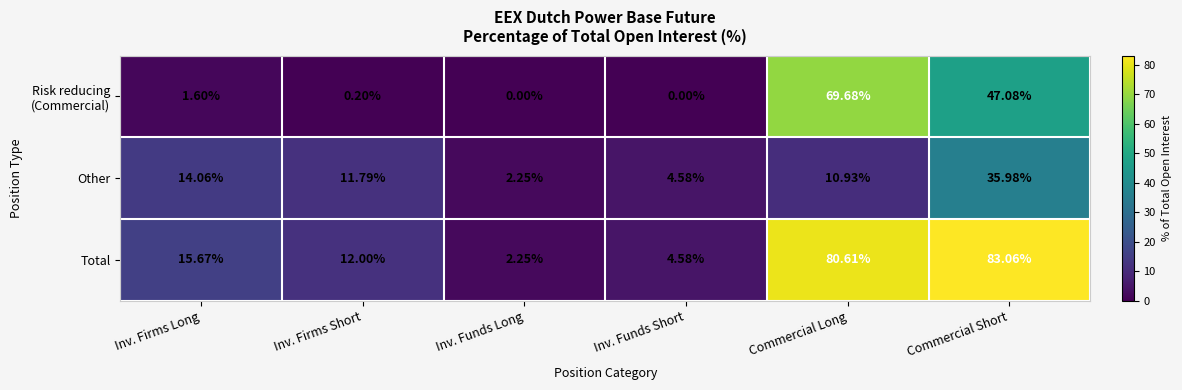

What is the total value across all series at Inv. Firms Short?

24.0